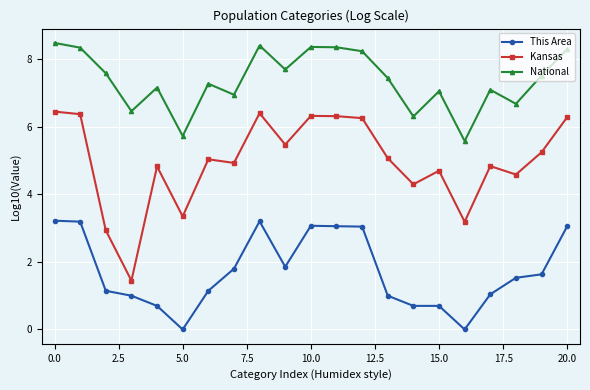

Which series has the largest total across all categories?

National